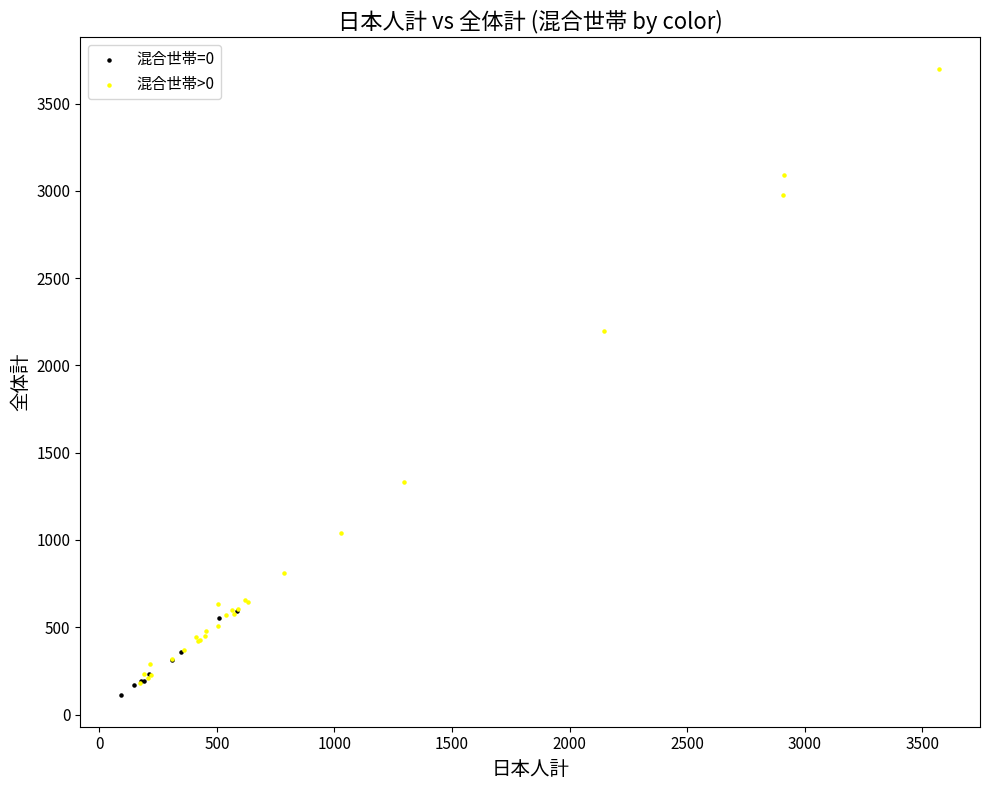

Which series reaches the maximum Y coordinate?

混合世帯>0